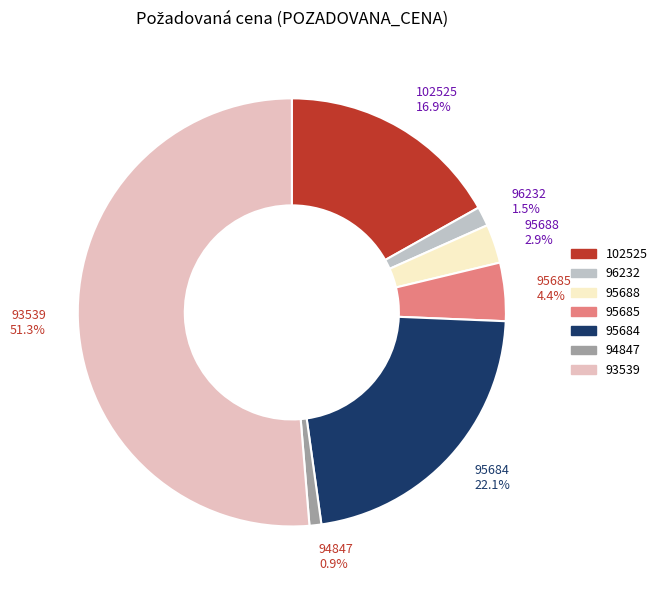

What percentage is the 94847 slice, to the nearest percent?

1%